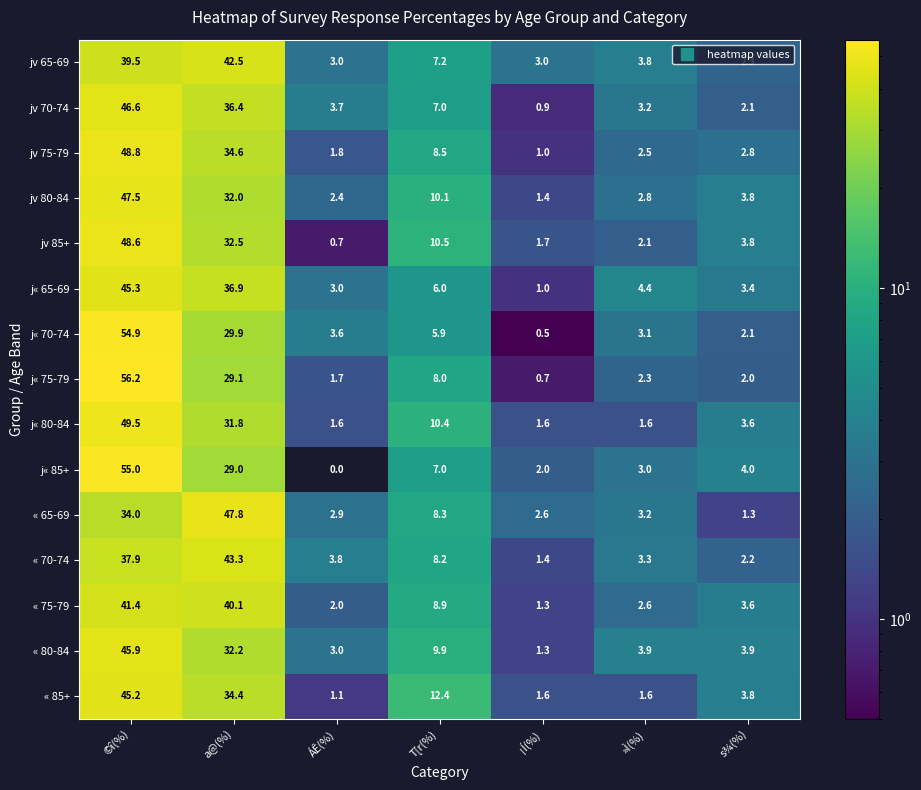

What is the sum of all « 80-84 values?

100.1